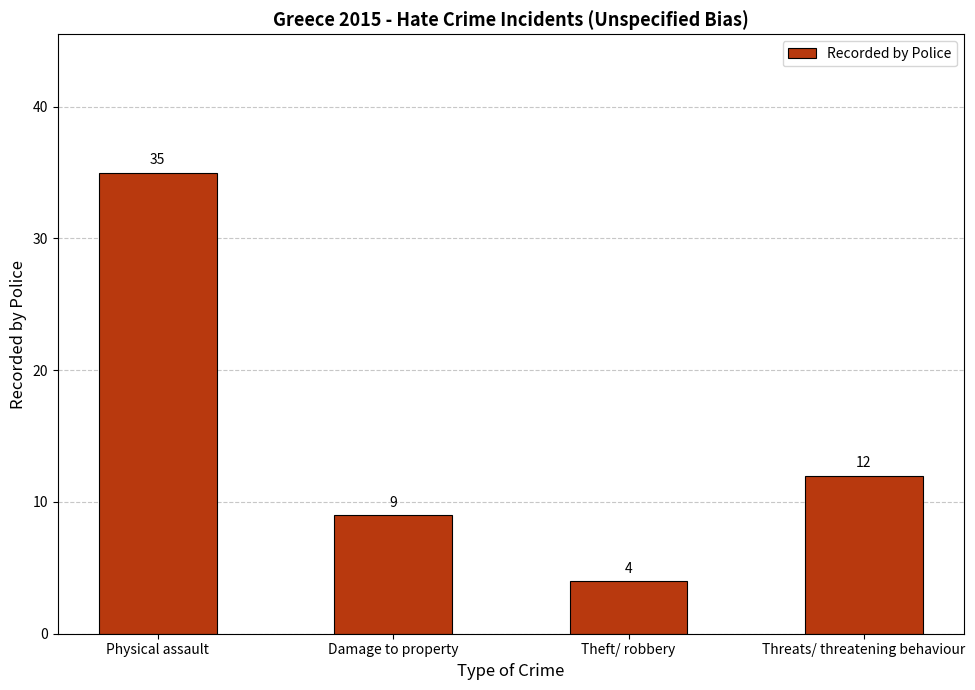

Rank the categories by value from highest to lowest.

Physical assault, Threats/ threatening behaviour, Damage to property, Theft/ robbery